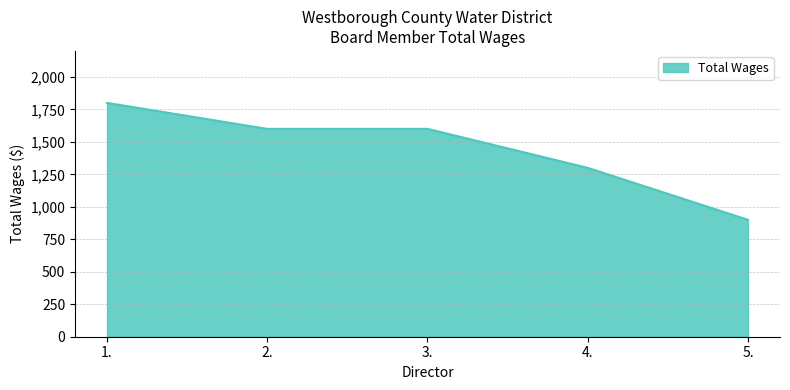

What is the minimum value shown in the chart?

900